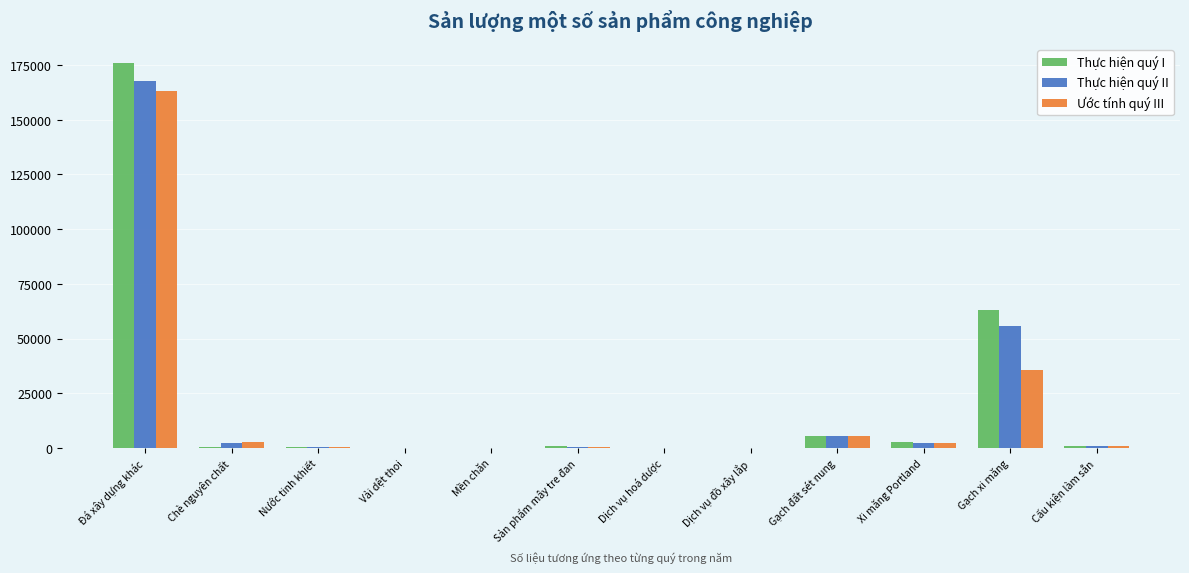

What is the greatest value displayed?

175889.3